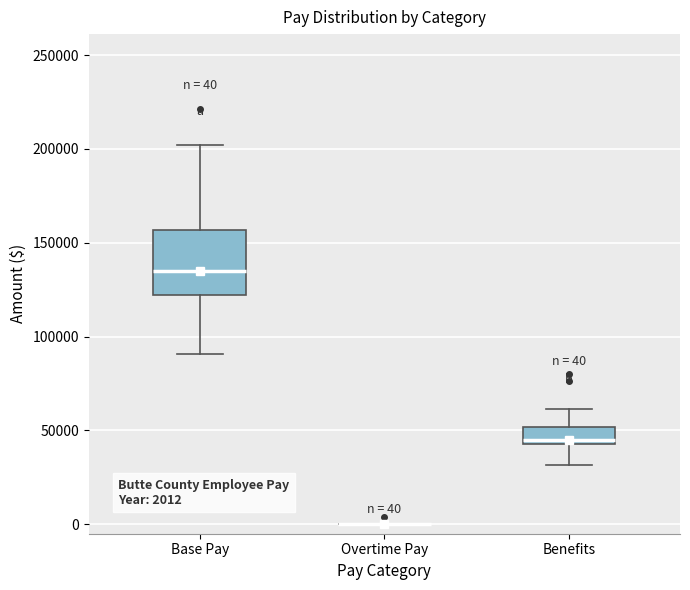

Comparing the boxes themselves (not the whiskers), which one is the tallest?

Base Pay